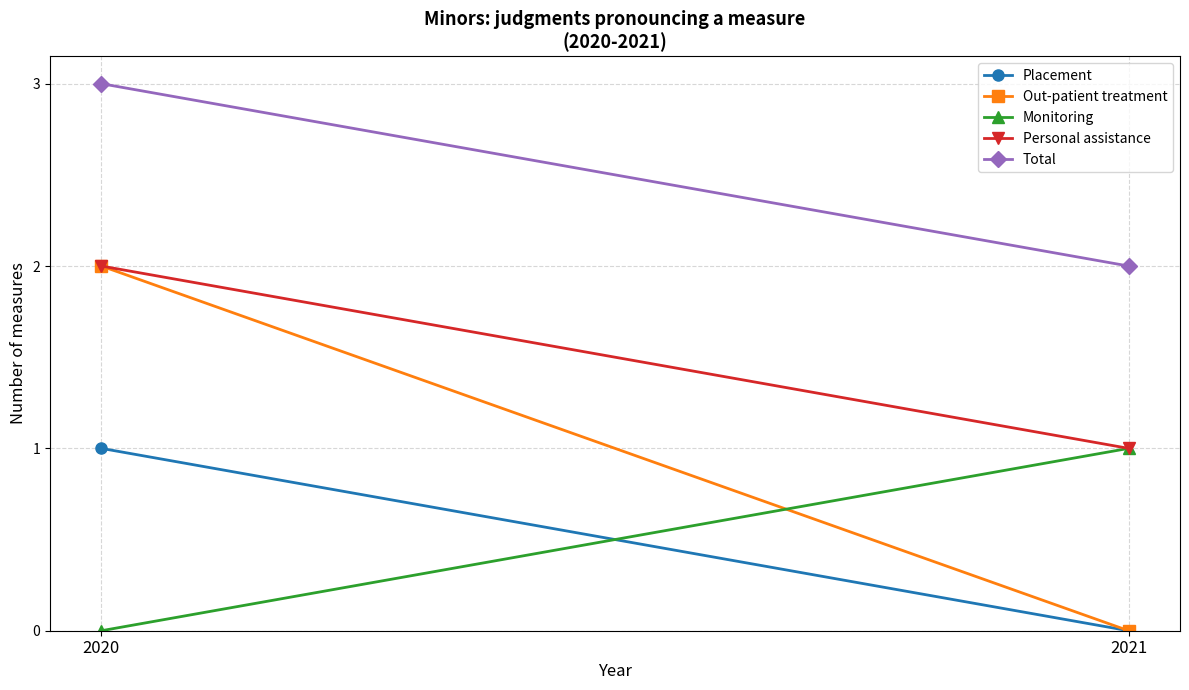

What is the difference between the maximum and minimum values in the Total series?

1